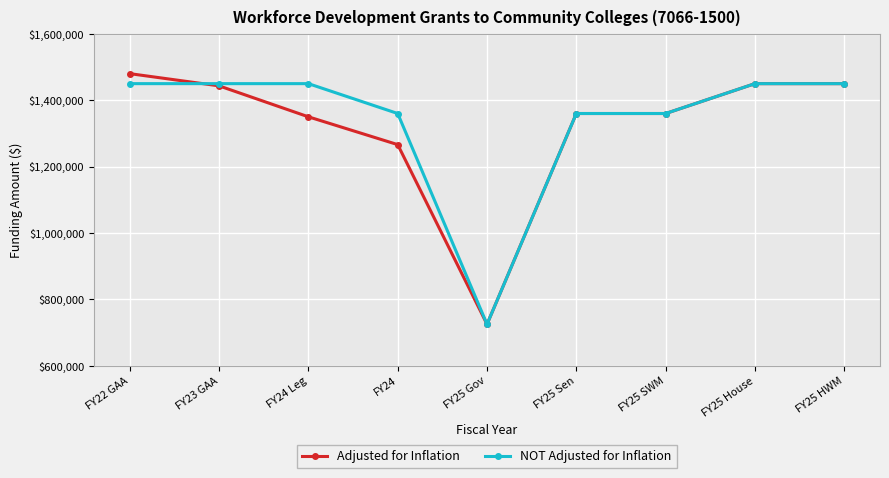

Which series changed the most between FY23 GAA and FY24 Leg?

Adjusted for Inflation